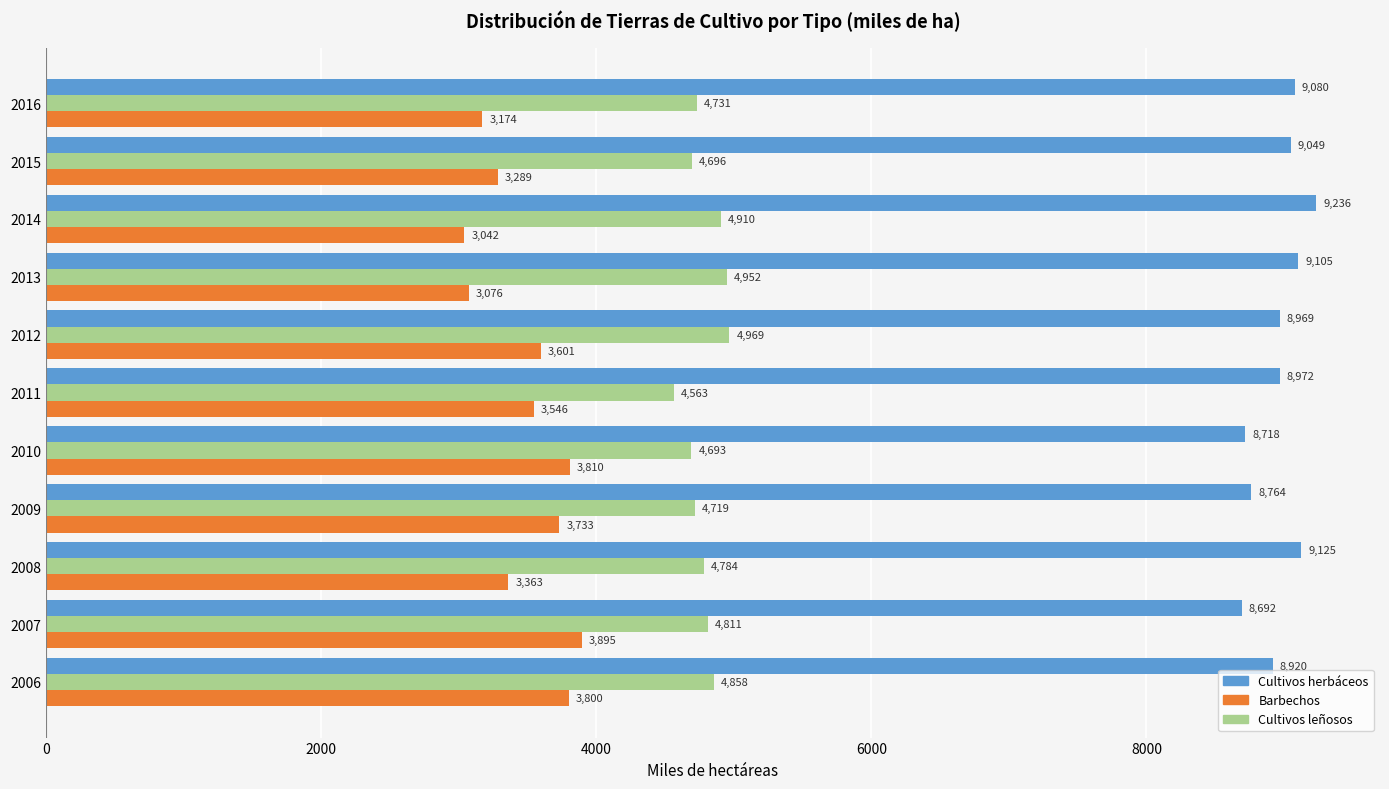

Is the value of Cultivos leñosos at 2013 greater than the value of Cultivos herbáceos at 2016?

No